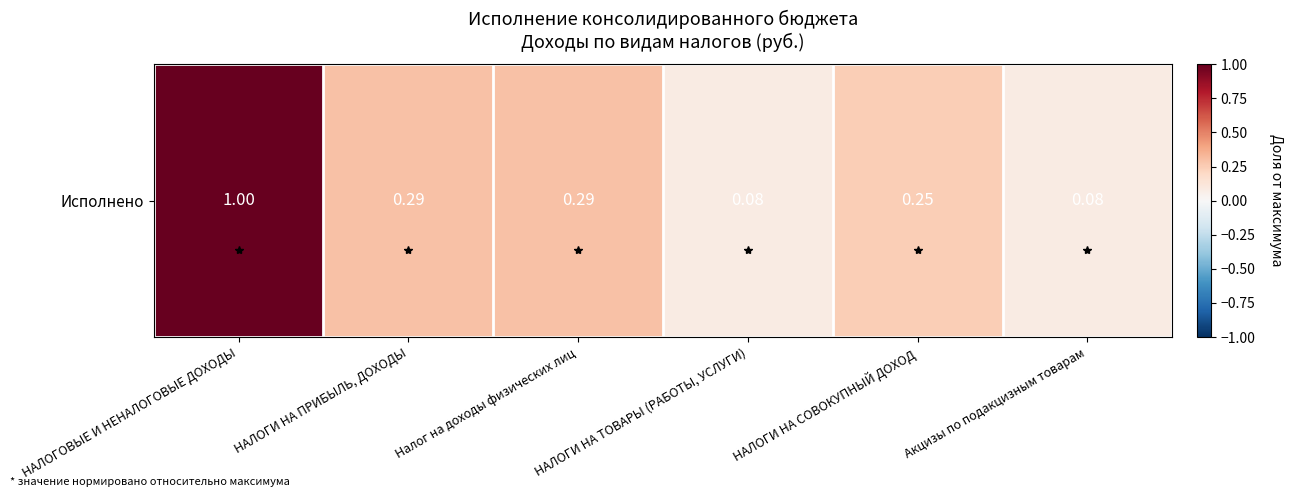

Rank the categories by value from lowest to highest.

НАЛОГИ НА ТОВАРЫ (РАБОТЫ, УСЛУГИ), Акцизы по подакцизным товарам, НАЛОГИ НА СОВОКУПНЫЙ ДОХОД, НАЛОГИ НА ПРИБЫЛЬ, ДОХОДЫ, Налог на доходы физических лиц, НАЛОГОВЫЕ И НЕНАЛОГОВЫЕ ДОХОДЫ